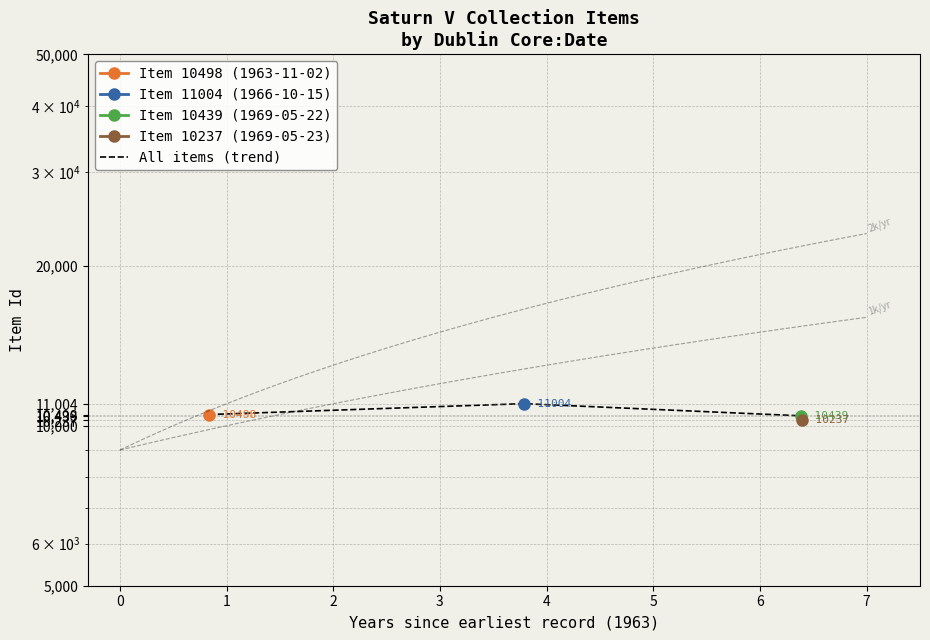

How many values exceed 10498?

1